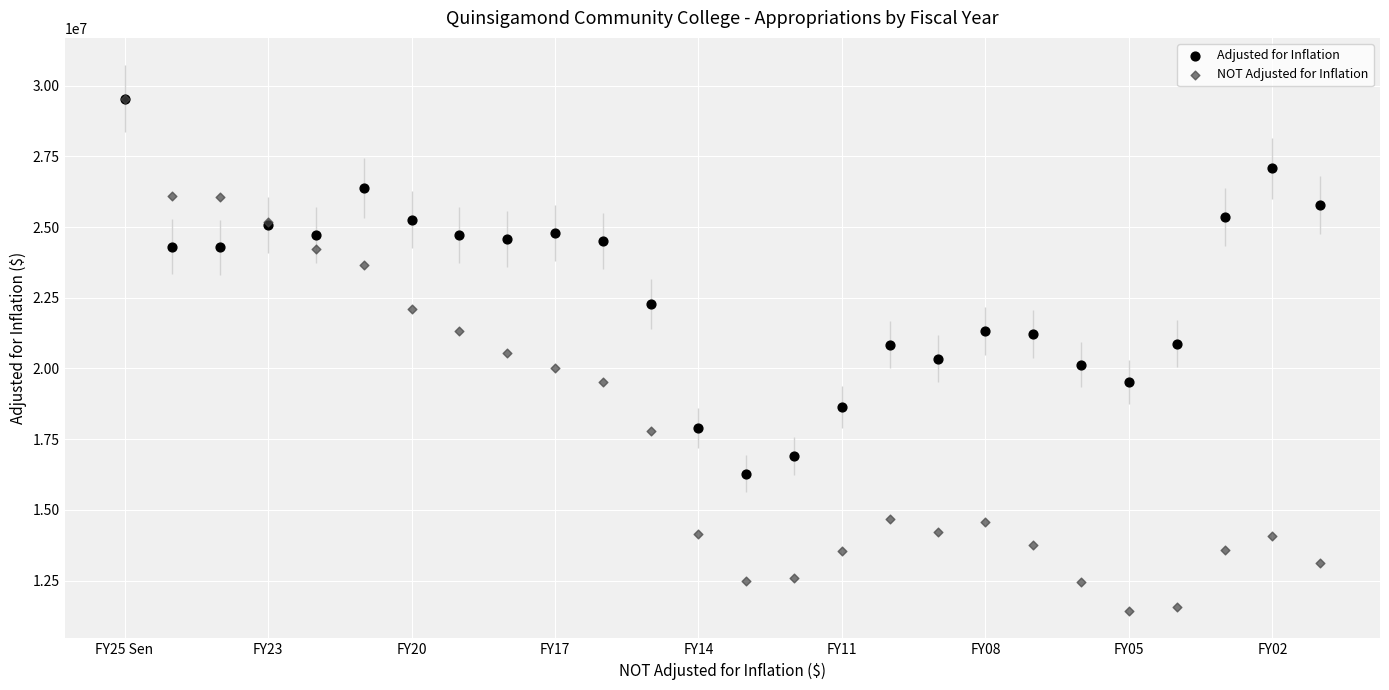

What are all the series names shown in the legend?

Adjusted for Inflation, NOT Adjusted for Inflation